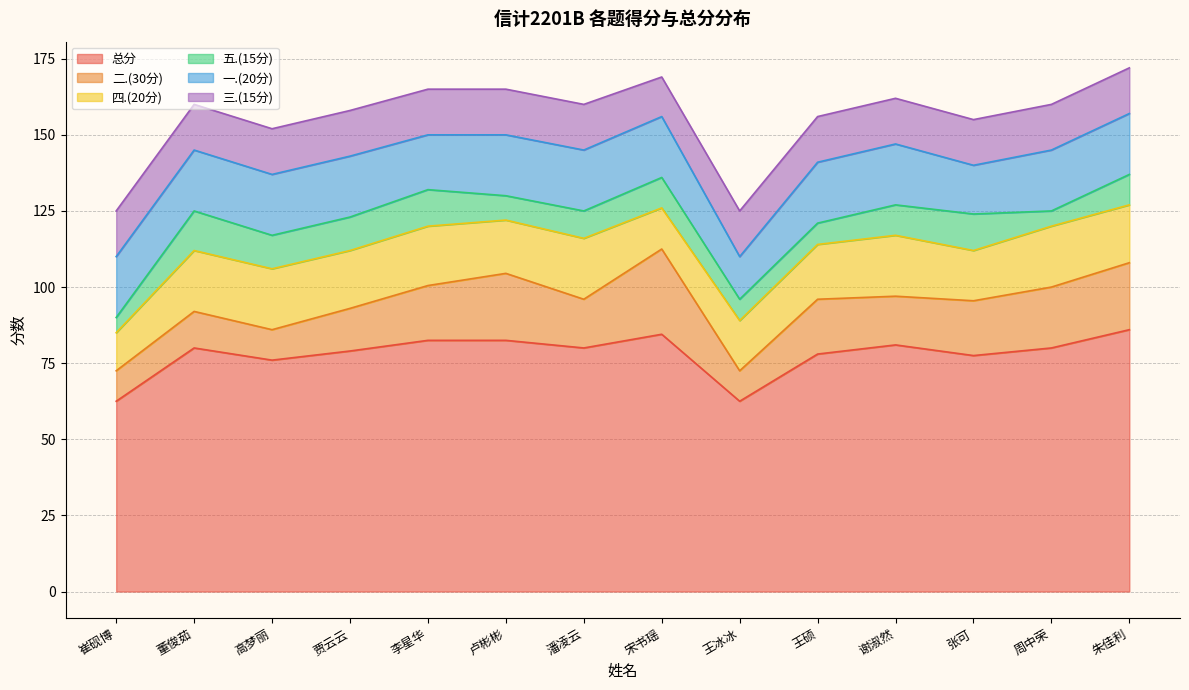

Between 高梦丽 and 卢彬彬, which series saw the biggest shift?

二.(30分)